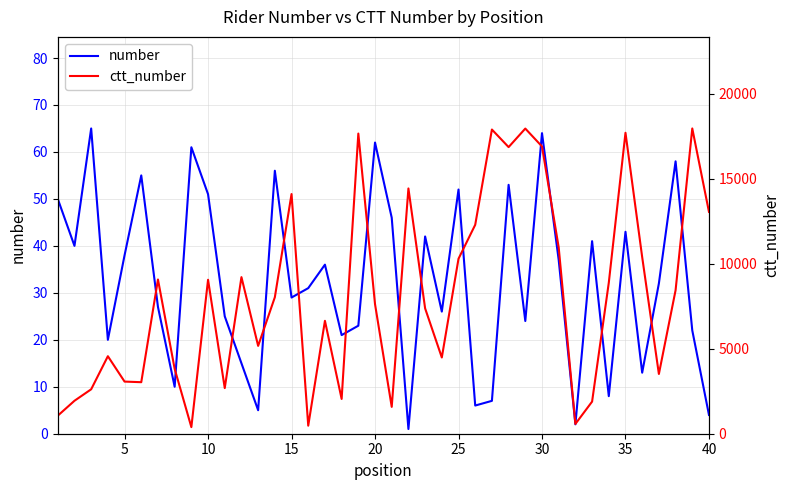

Does the chart display data point markers on the line(s)?

No